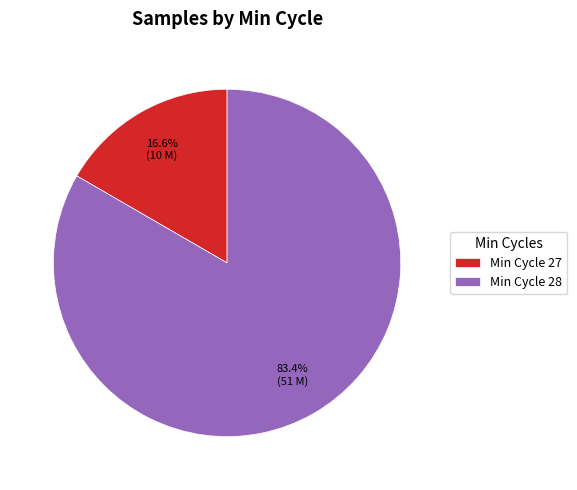

What portion of the pie excludes Min Cycle 27?

83.4%